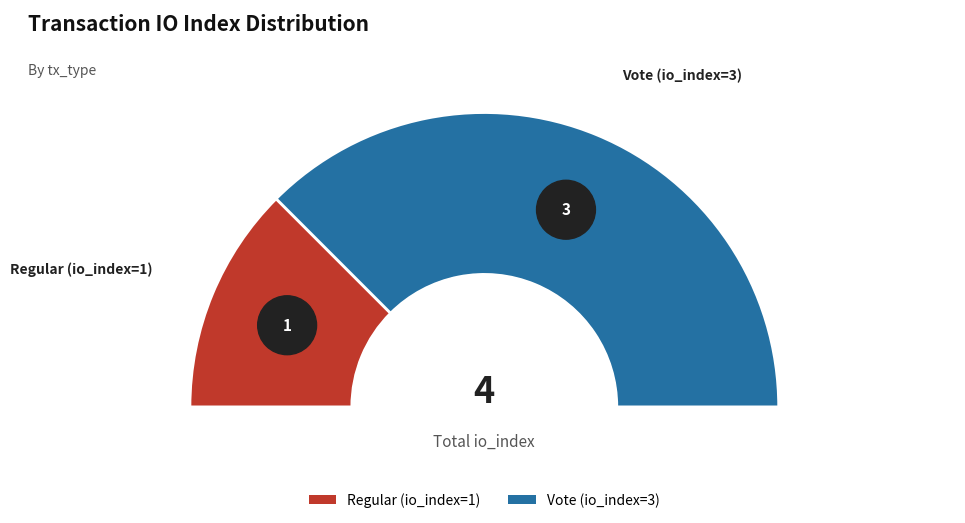

Is it true that Vote (io_index=3) is 75% of the pie?

True